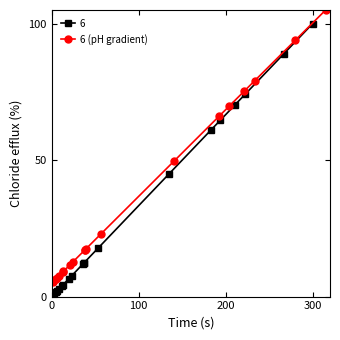

What is the value of the 6 (pH gradient) point at the 14th from the left?

49.8